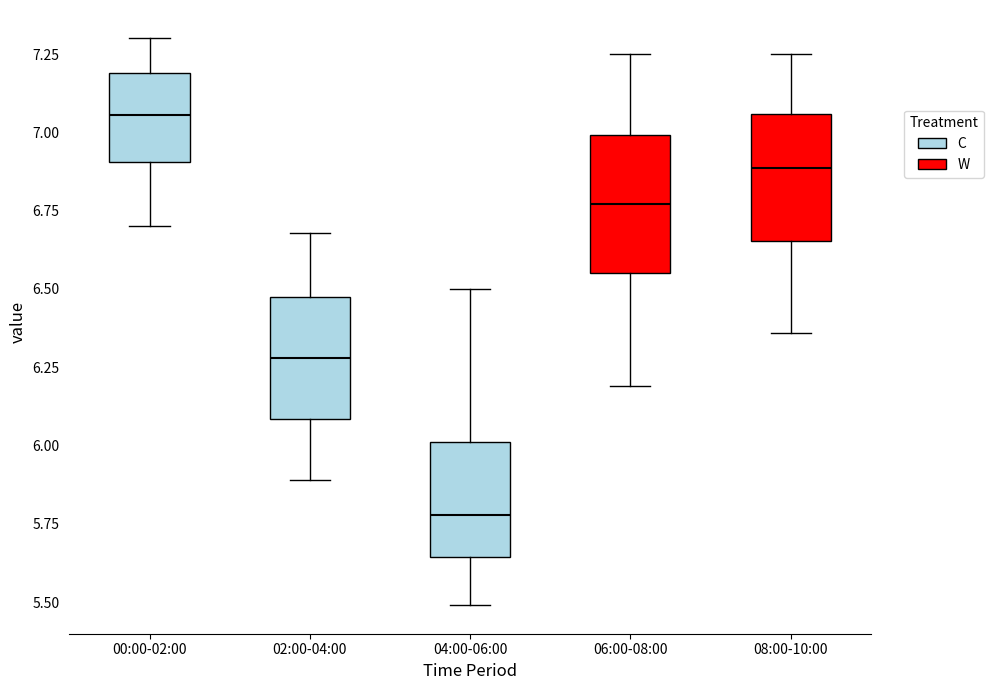

Where is the lower edge of the box for 02:00-04:00 on the y-axis? The values are not printed on the chart, so give them approximately, as read against the axis.

6.10